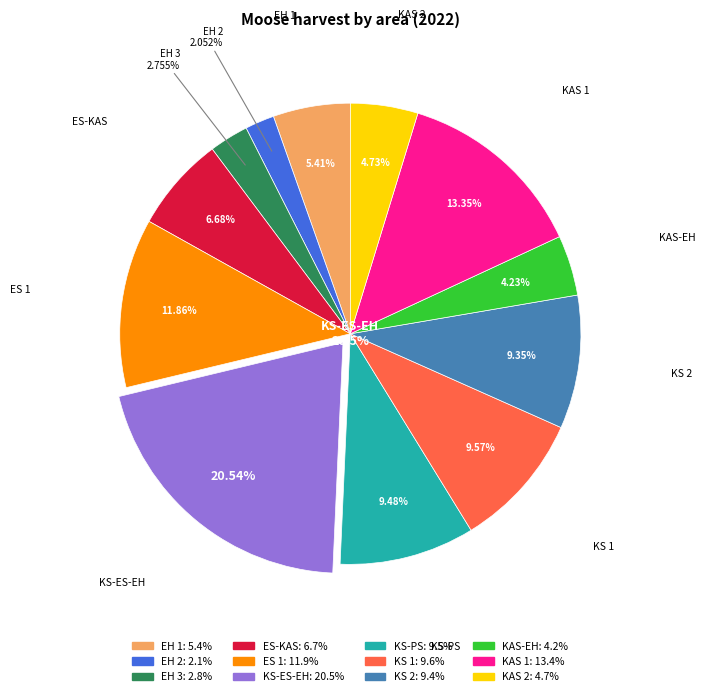

Is there a majority slice in this chart?

No